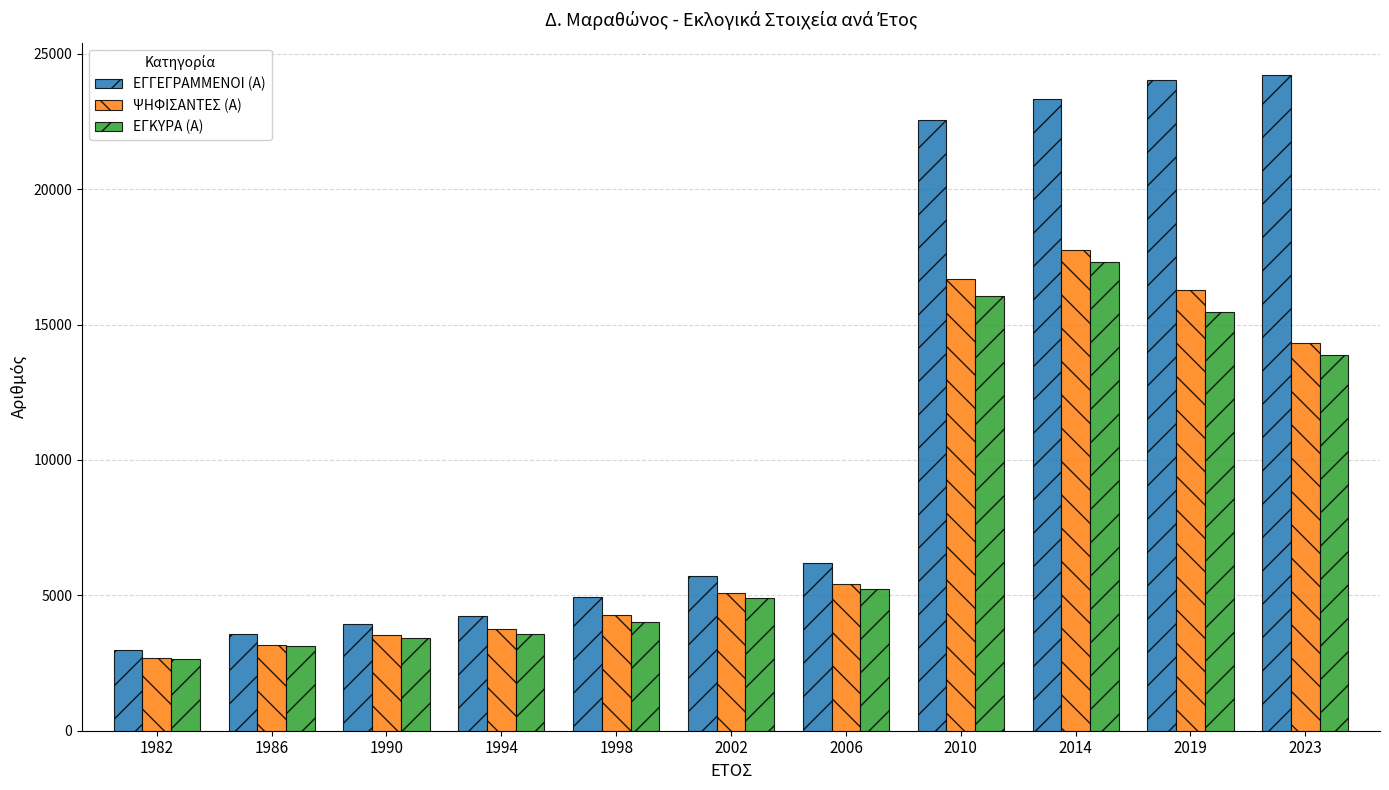

What are all the series names shown in the legend?

ΕΓΓΕΓΡΑΜΜΕΝΟΙ (Α), ΨΗΦΙΣΑΝΤΕΣ (Α), ΕΓΚΥΡΑ (Α)